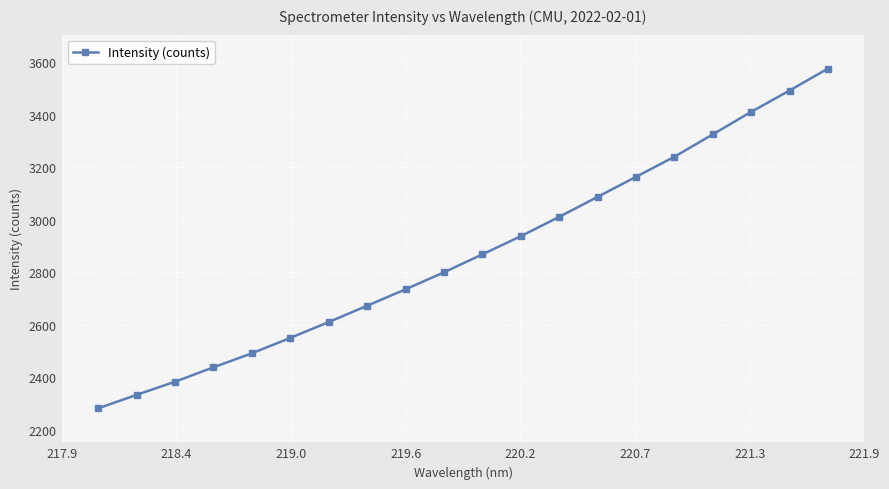

What is the greatest value displayed?

3575.0